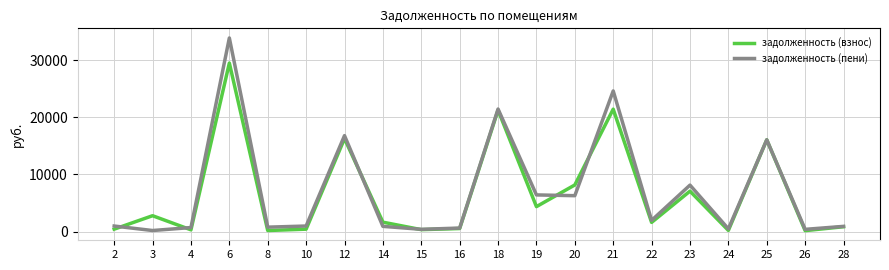

Which series has the widest spread of values?

задолженность (пени)